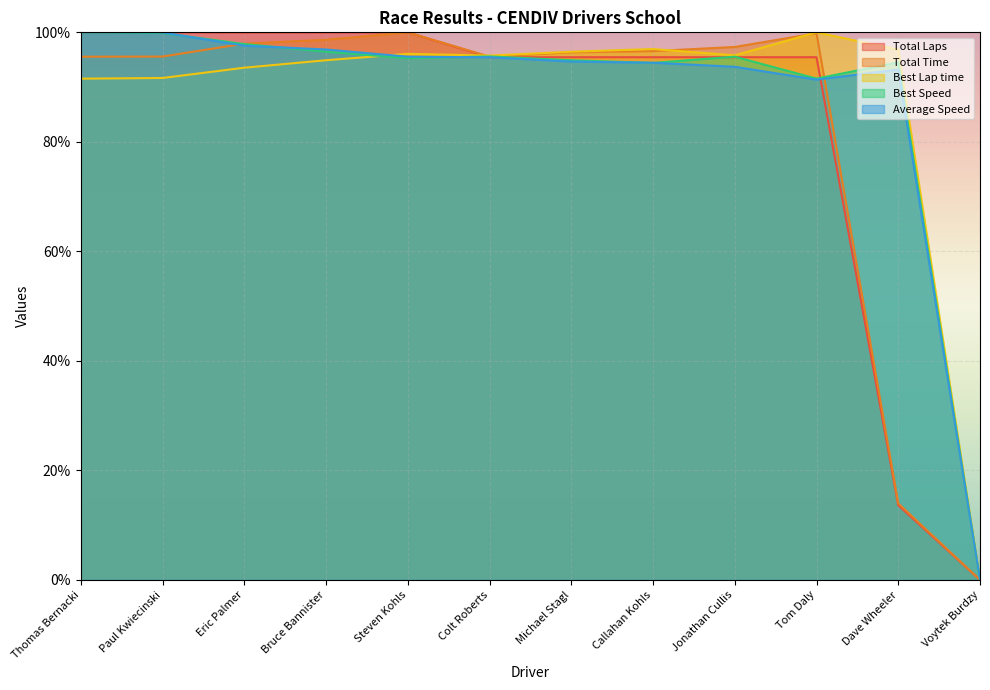

What is the value of the Best Lap time point at the 7th from the left?

96.5